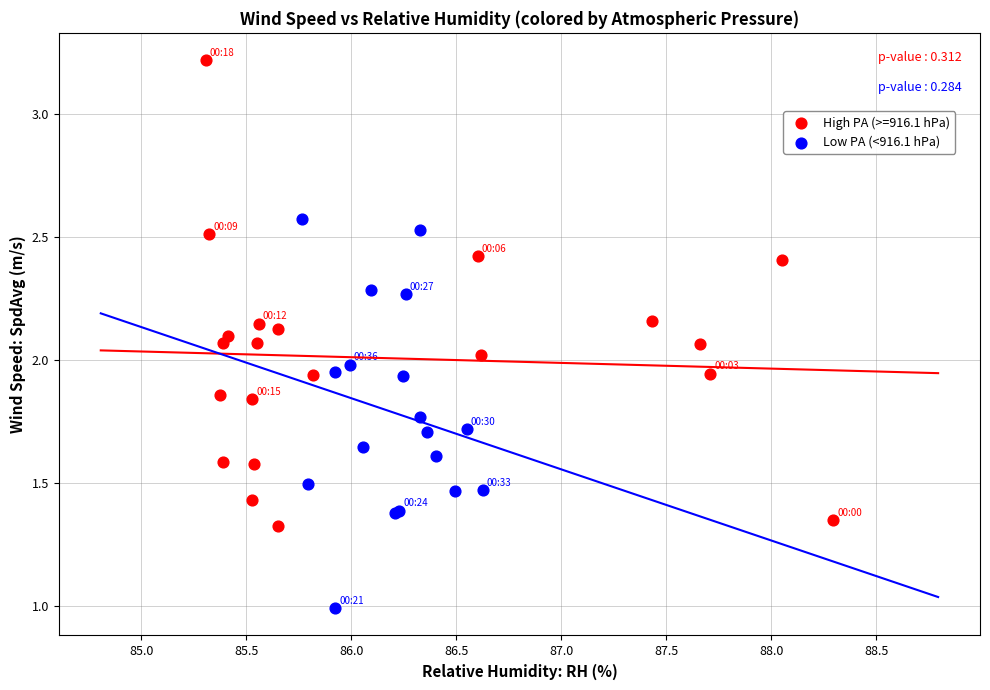

Which series contains the highest Y value?

High PA (>=916.1 hPa)